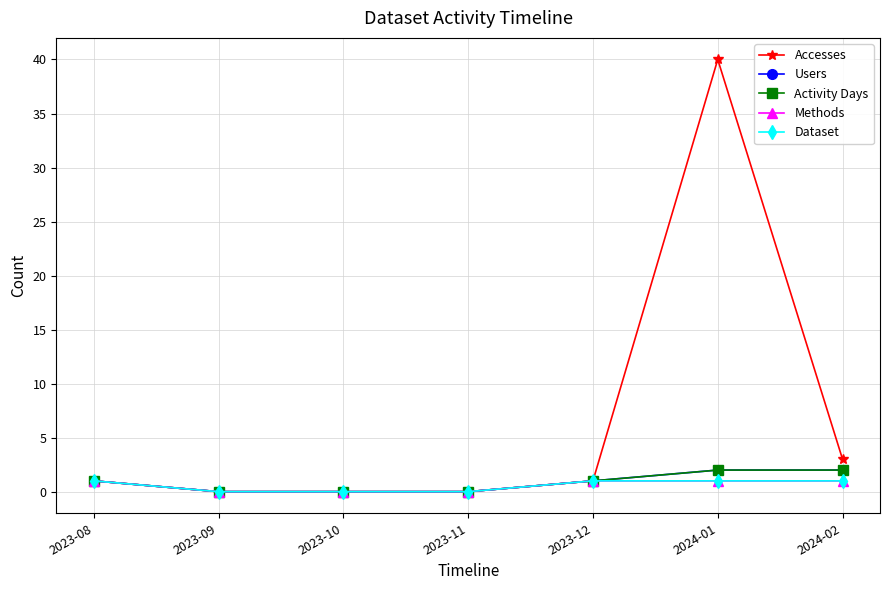

At how many categories does at least one series exceed 6?

1